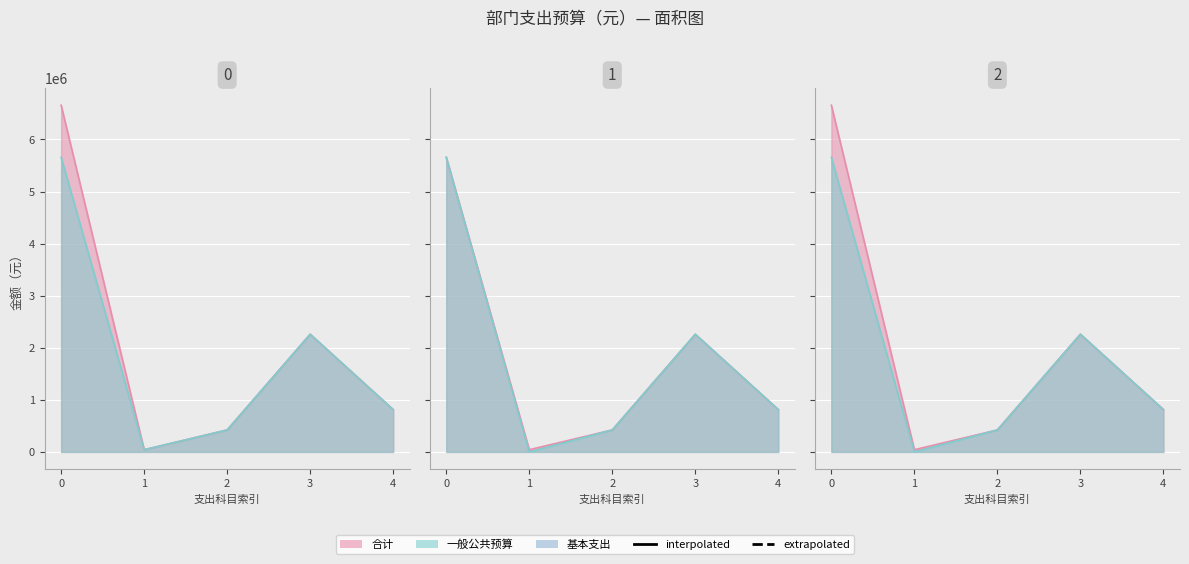

How many lines are shown in the chart?

3